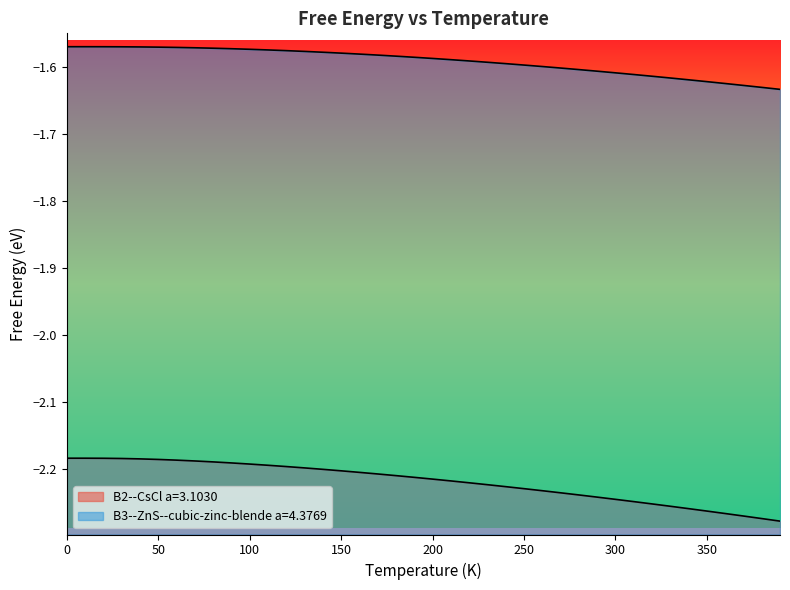

Reading left to right, transcribe all the data shown in this chart.

B2--CsCl a=3.1030: 0.0=-2.2	10.0=-2.2	20.0=-2.2	30.0=-2.2	40.0=-2.2	50.0=-2.2	60.0=-2.2	70.0=-2.2	80.0=-2.2	90.0=-2.2	100.0=-2.2	110.0=-2.2	120.0=-2.2	130.0=-2.2	140.0=-2.2	150.0=-2.2	160.0=-2.2	170.0=-2.2	180.0=-2.2	190.0=-2.2	200.0=-2.2	210.0=-2.2	220.0=-2.2	230.0=-2.2	240.0=-2.2	250.0=-2.2	260.0=-2.2	270.0=-2.2	280.0=-2.2	290.0=-2.2	300.0=-2.2	310.0=-2.2	320.0=-2.3	330.0=-2.3	340.0=-2.3	350.0=-2.3	360.0=-2.3	370.0=-2.3	380.0=-2.3	390.0=-2.3
B3--ZnS--cubic-zinc-blende a=4.3769: 0.0=-1.6	10.0=-1.6	20.0=-1.6	30.0=-1.6	40.0=-1.6	50.0=-1.6	60.0=-1.6	70.0=-1.6	80.0=-1.6	90.0=-1.6	100.0=-1.6	110.0=-1.6	120.0=-1.6	130.0=-1.6	140.0=-1.6	150.0=-1.6	160.0=-1.6	170.0=-1.6	180.0=-1.6	190.0=-1.6	200.0=-1.6	210.0=-1.6	220.0=-1.6	230.0=-1.6	240.0=-1.6	250.0=-1.6	260.0=-1.6	270.0=-1.6	280.0=-1.6	290.0=-1.6	300.0=-1.6	310.0=-1.6	320.0=-1.6	330.0=-1.6	340.0=-1.6	350.0=-1.6	360.0=-1.6	370.0=-1.6	380.0=-1.6	390.0=-1.6